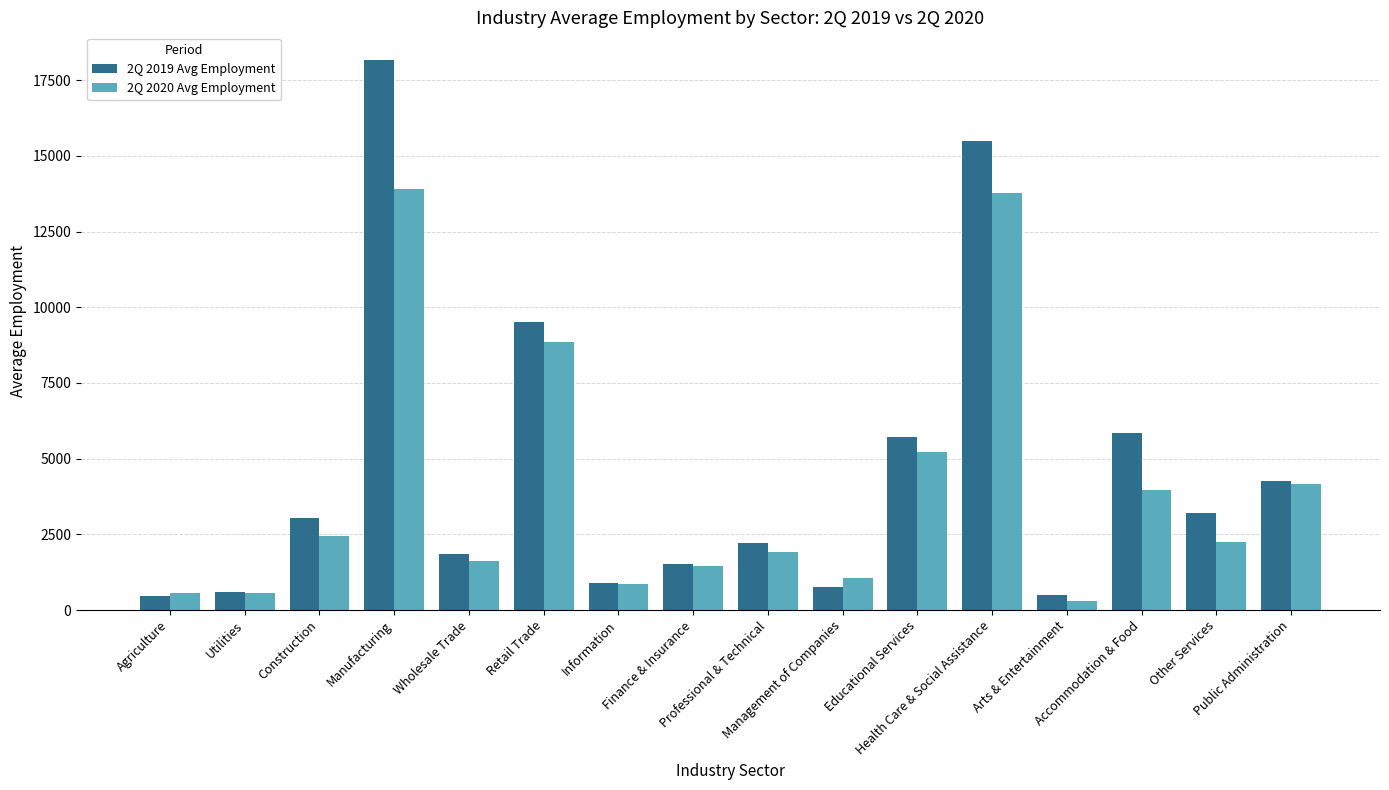

What is the sum of all 2Q 2020 Avg Employment values?

62871